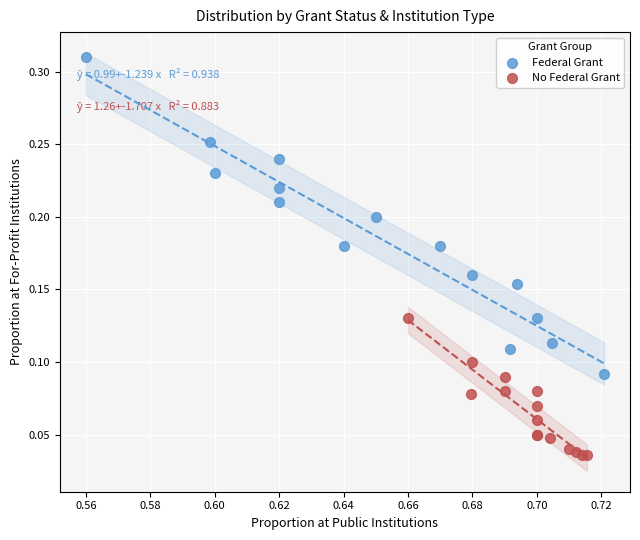

Which series contains the highest Y value?

Federal Grant